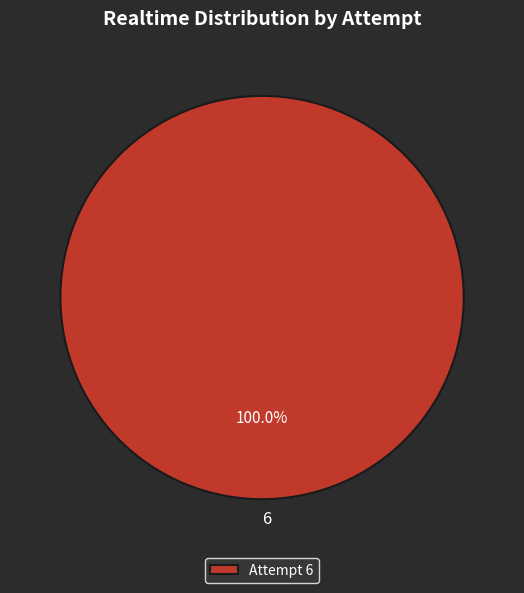

What is the majority slice?

Attempt 6